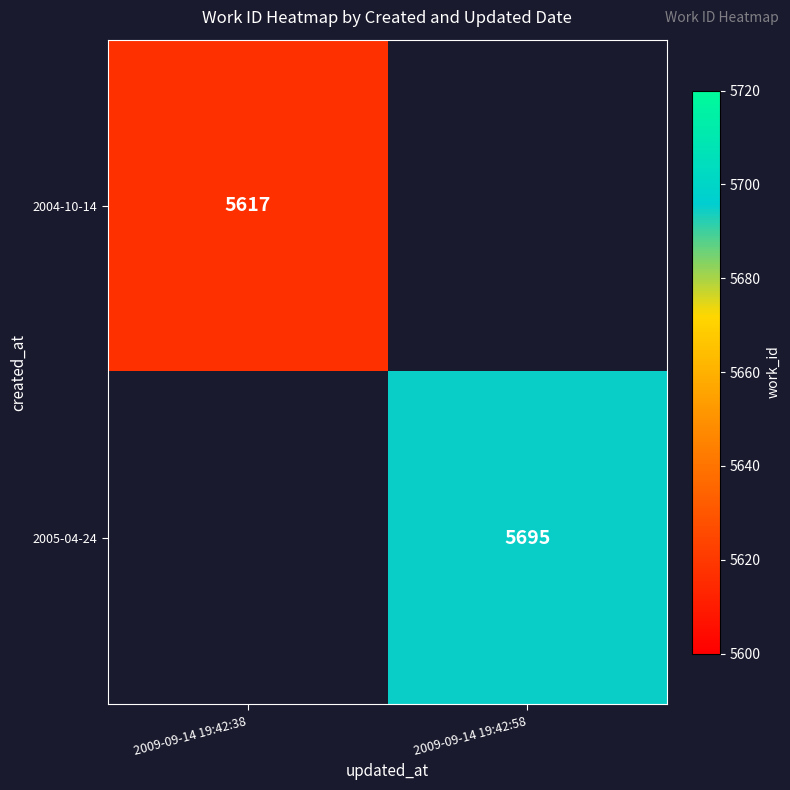

The 2005-04-24 series shows 5695 at 2009-09-14 19:42:58. True or false?

True